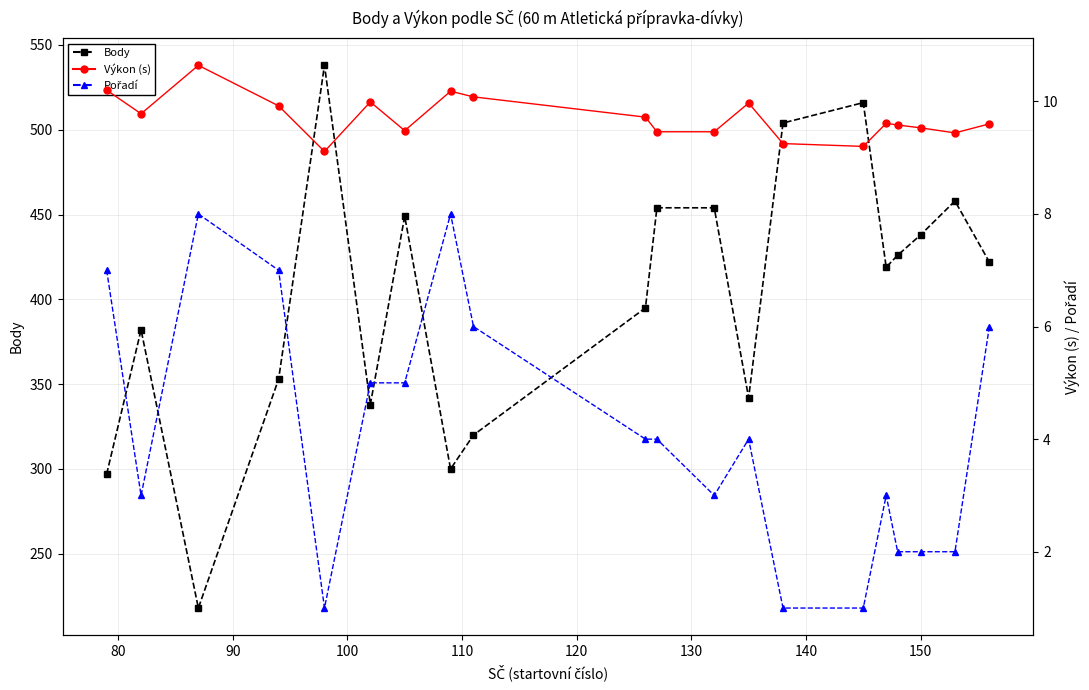

How many interior local valleys does the Pořadí series have?

3